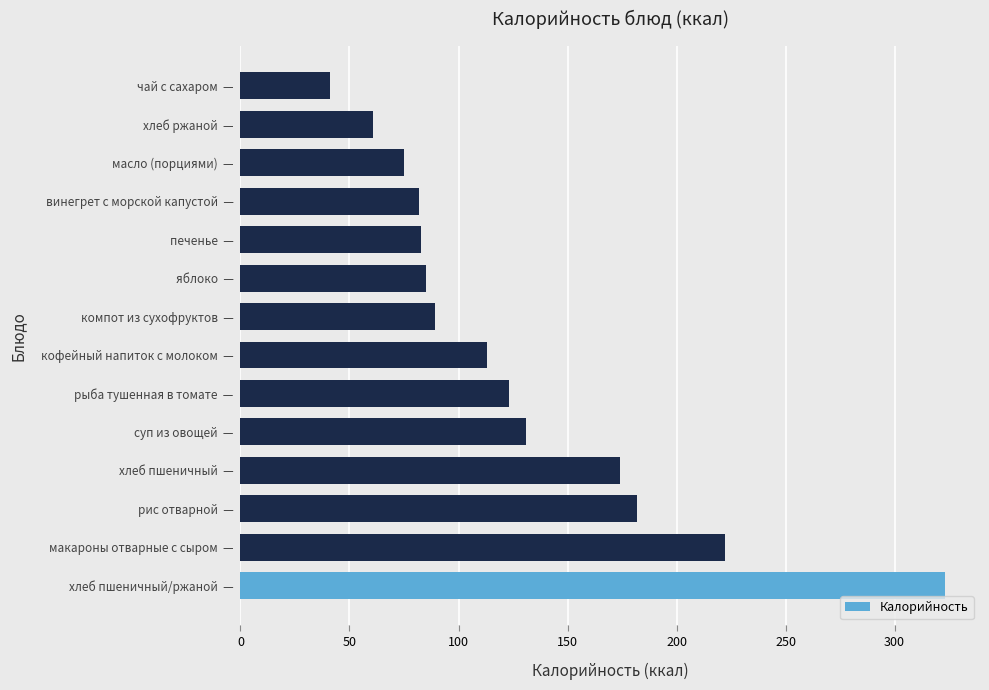

Is it true that the value at хлеб пшеничный/ржаной  — is 515?

False